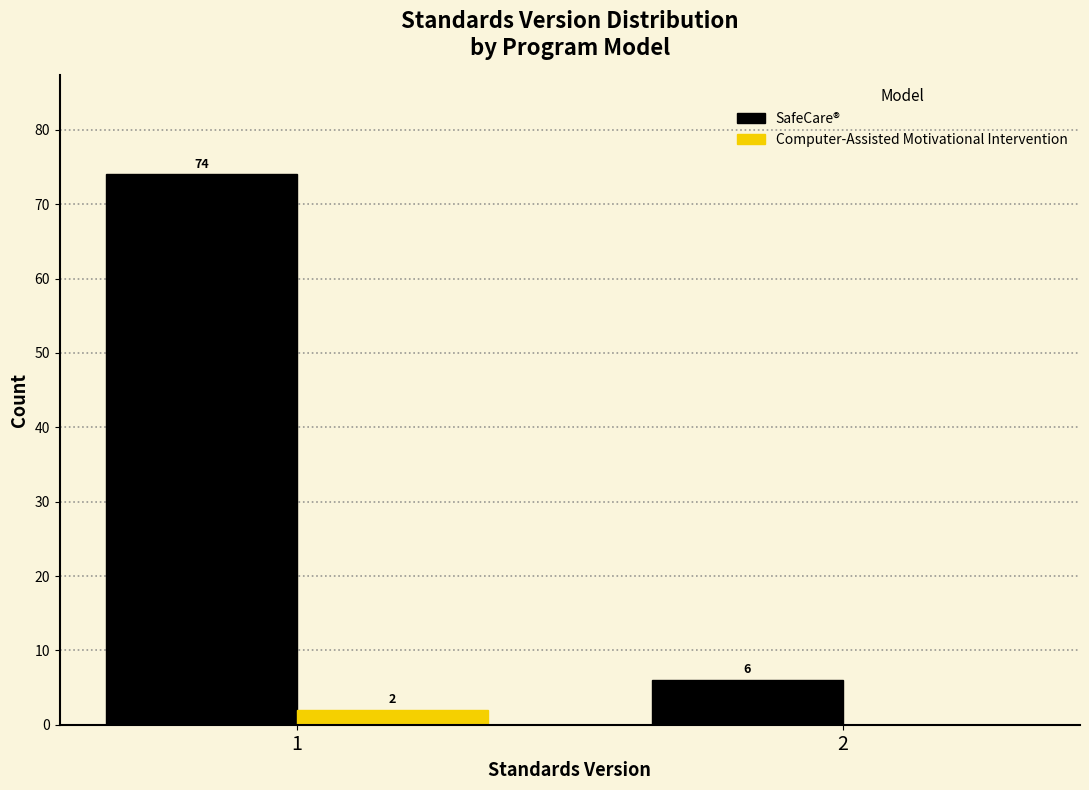

Reading right to left, transcribe all the data shown in this chart.

SafeCare®: 2=6	1=74
Computer-Assisted Motivational Intervention: 2=0	1=2